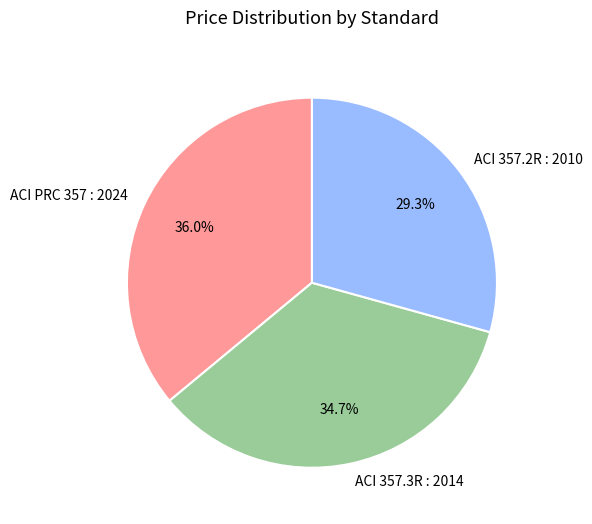

Does ACI 357.2R : 2010 account for over 50% of the chart?

No